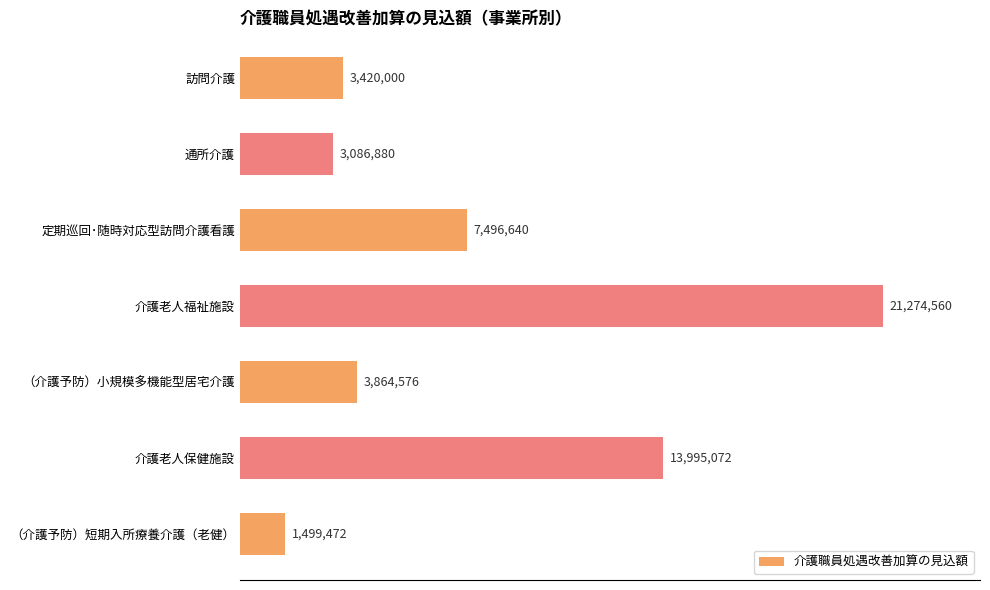

Does the chart contain any negative values?

No